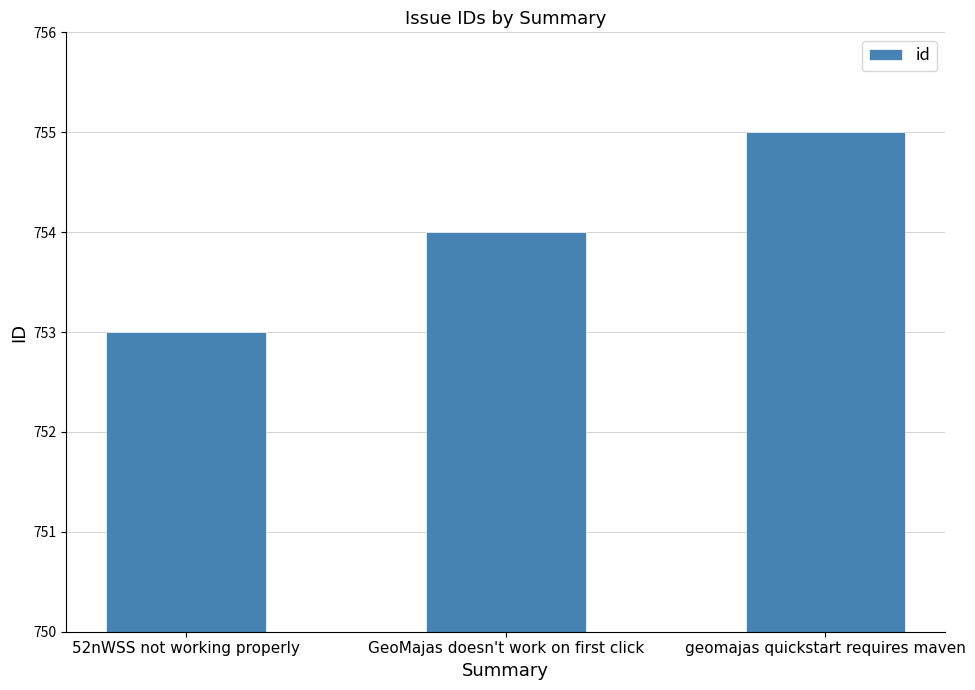

Reading left to right, what are all the values shown in this chart?

52nWSS not working properly=753	GeoMajas doesn't work on first click=754	geomajas quickstart requires maven=755